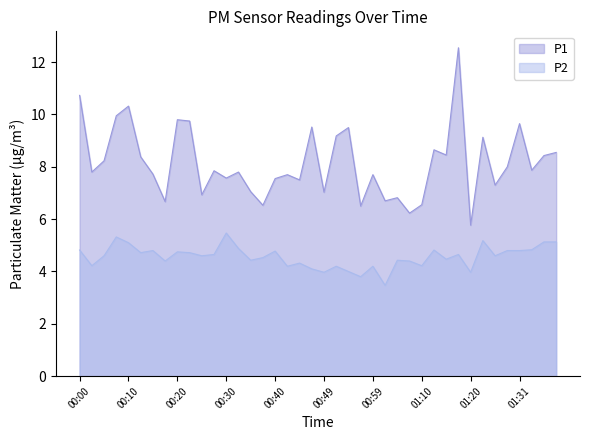

True or false: P1 has more than 2 interior local peaks.

True